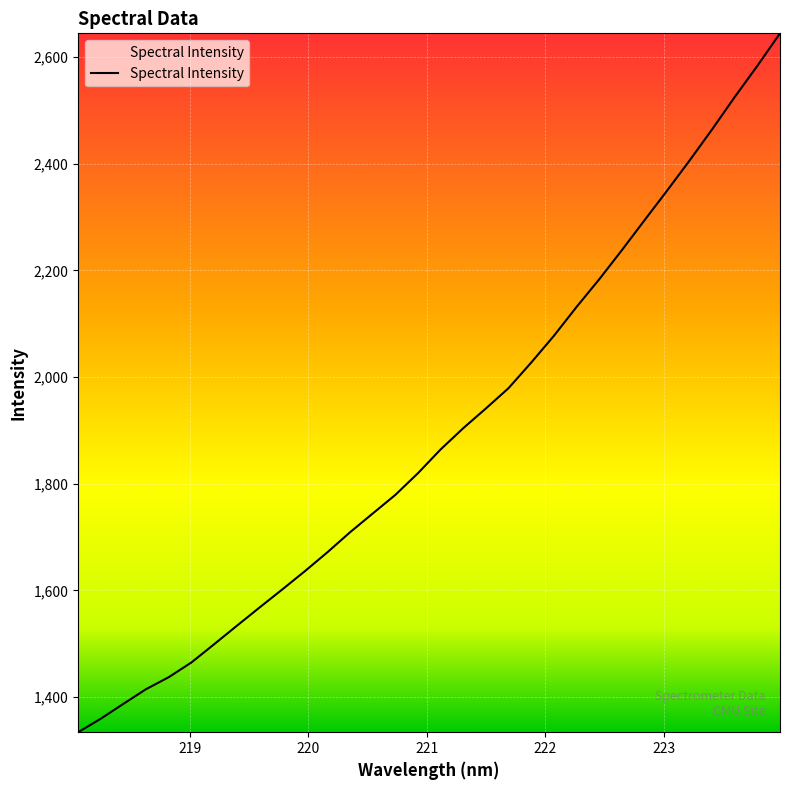

What is the sum of all values?

60572.3